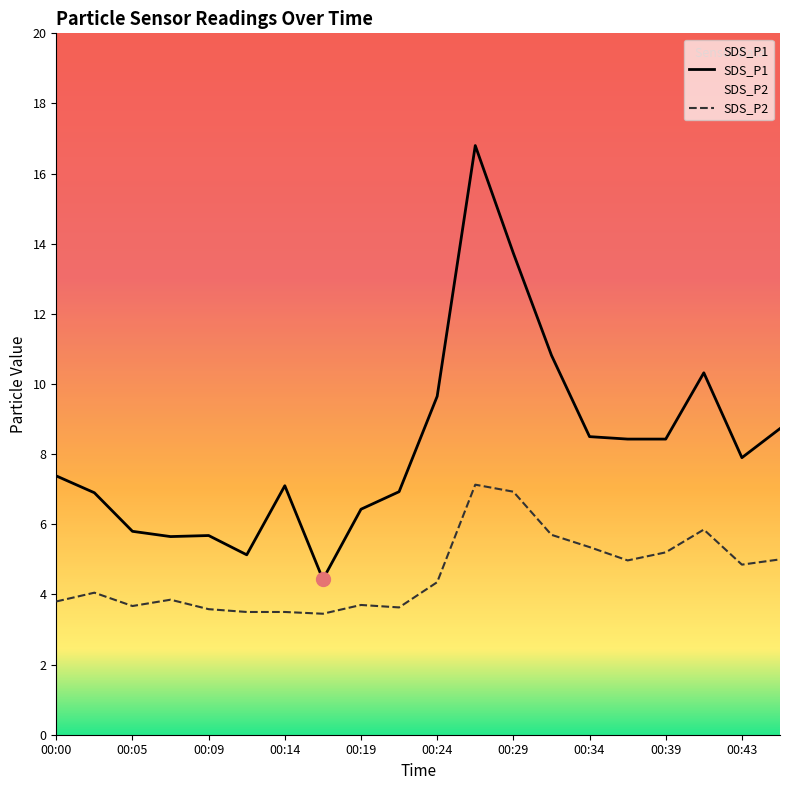

What is the spread (max minus min) of values at 00:29?

6.8